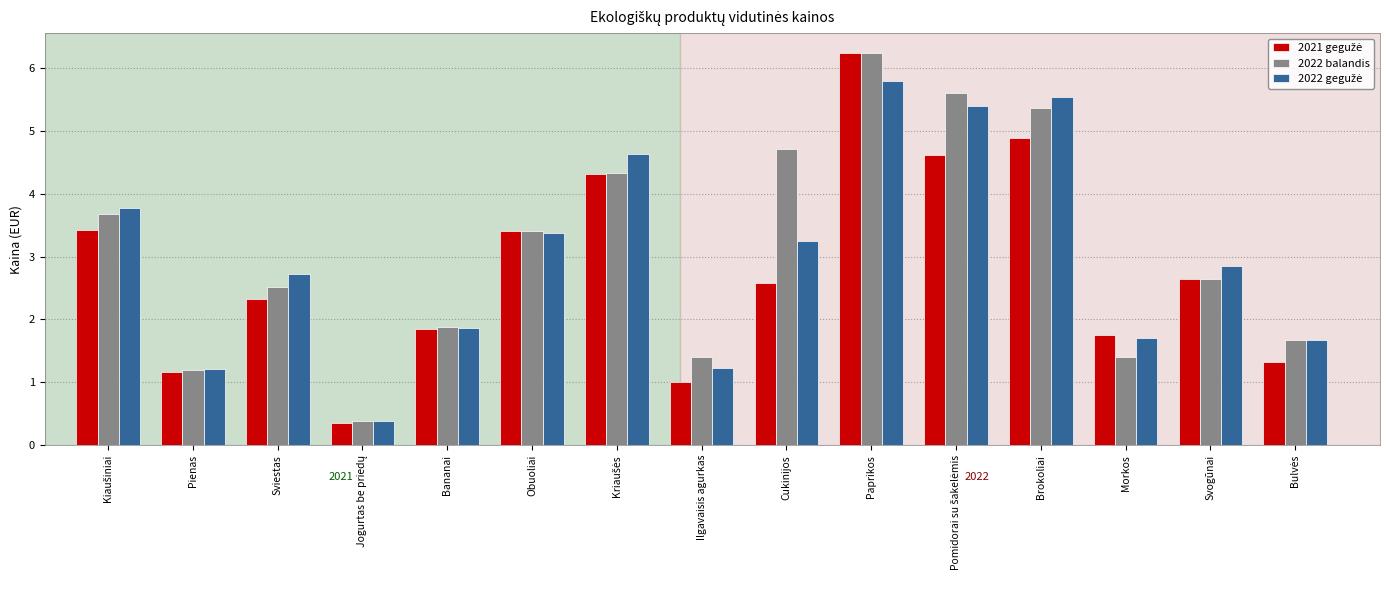

Are the bars horizontal?

No